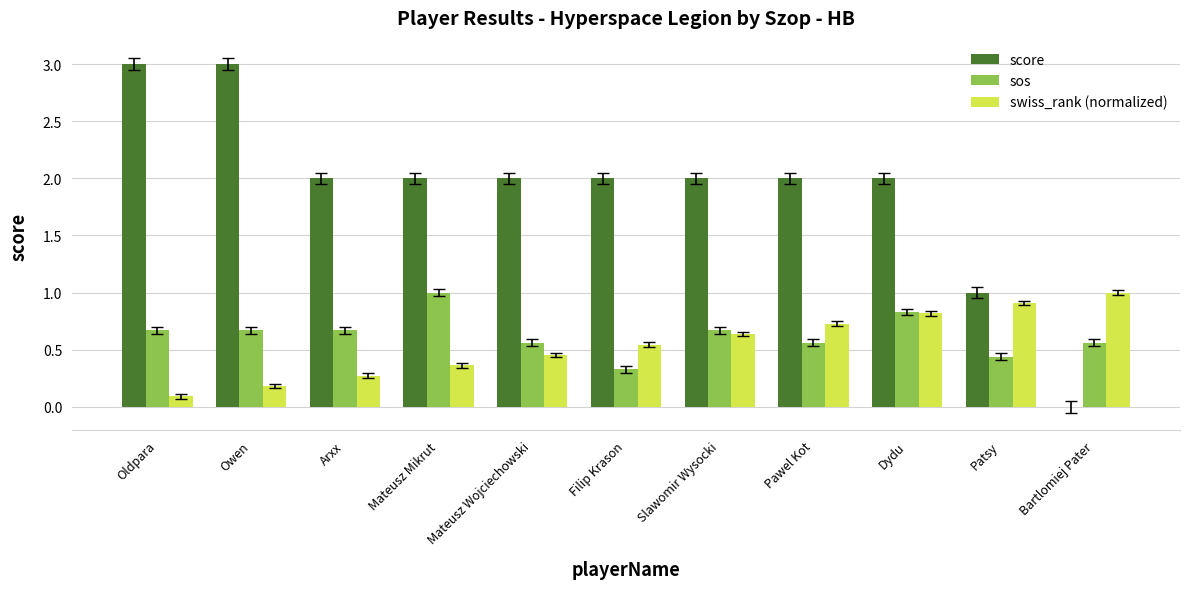

What is the maximum value for sos?

1.0